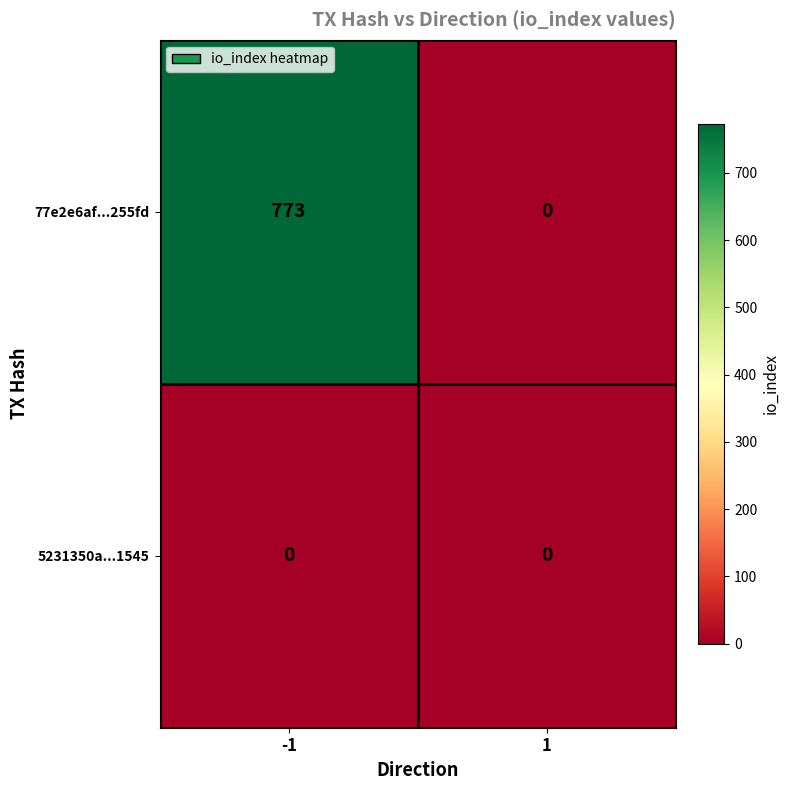

What is the sum of the 77e2e6af...255fd values at -1 and 1?

773